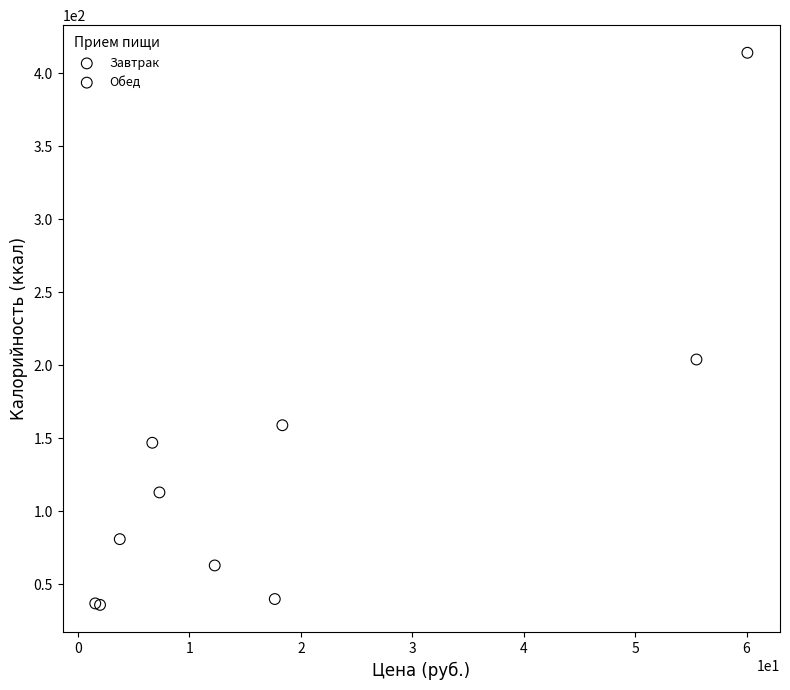

Which series reaches the maximum Y coordinate?

Завтрак